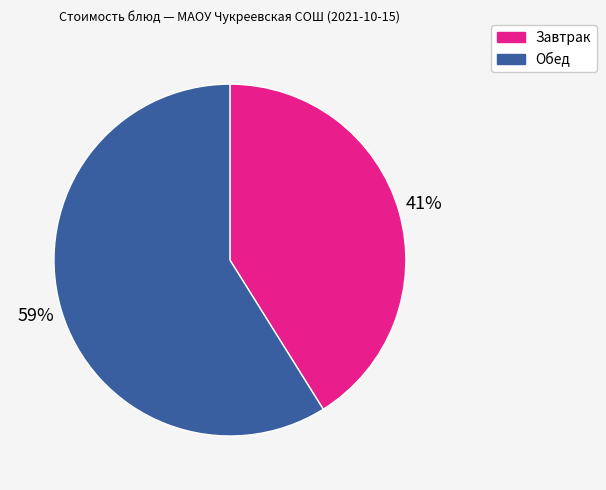

Approximately how many times larger is the value at Обед compared to Завтрак?

1.4